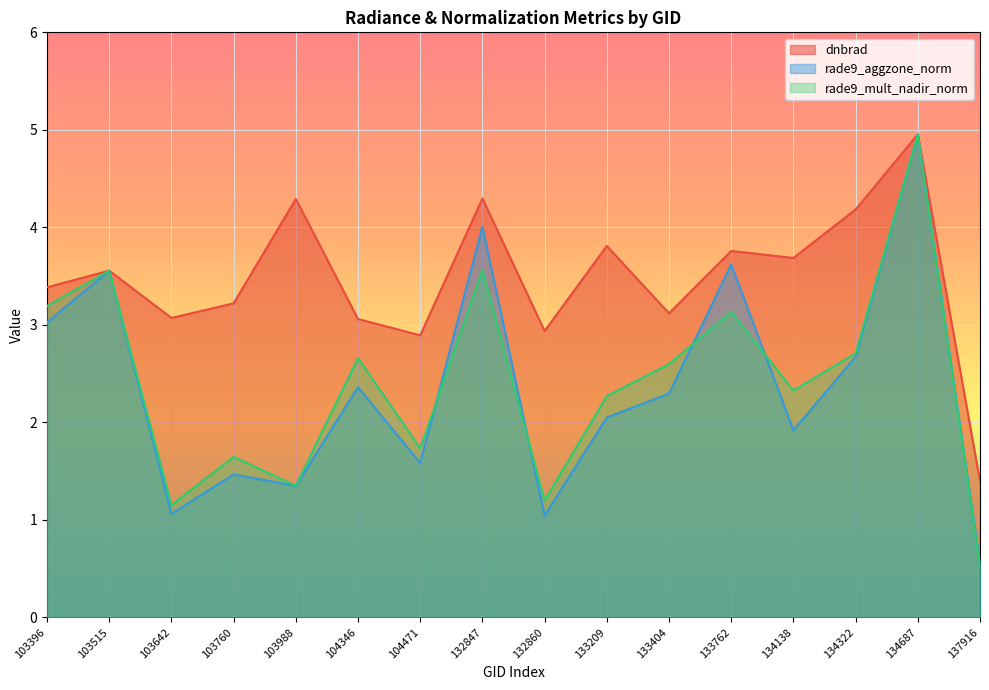

Does the chart display data point markers on the line(s)?

No